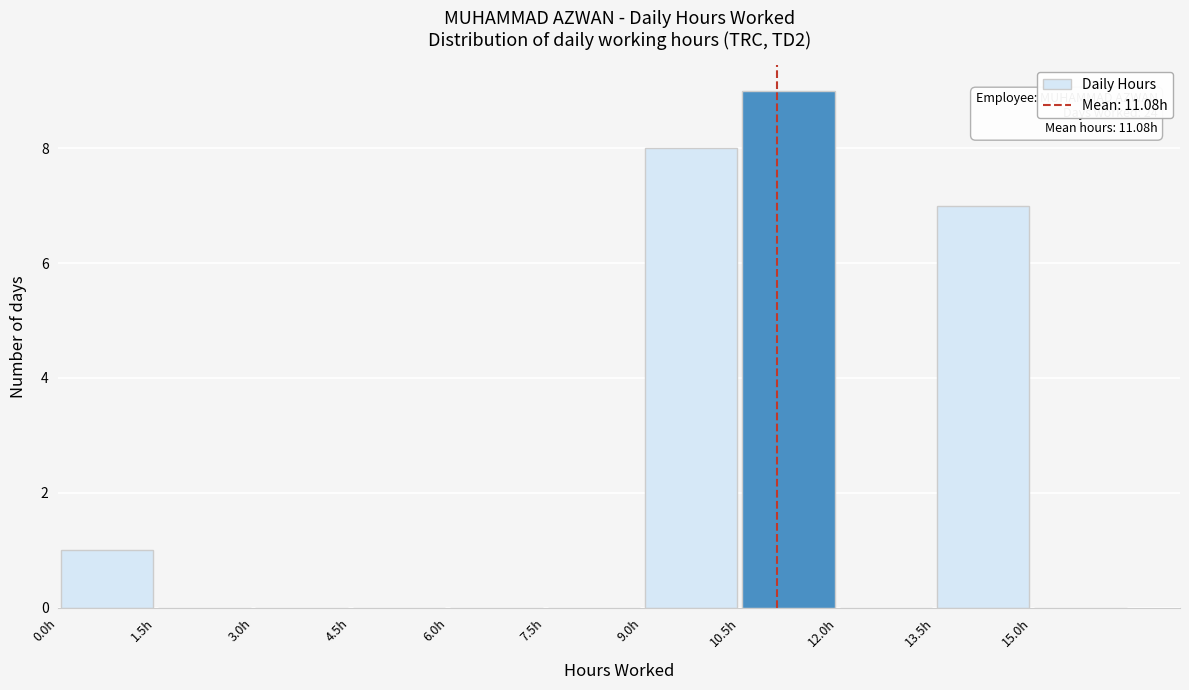

Over which range of the x-axis is the bar tallest?

10.5 to 12.0